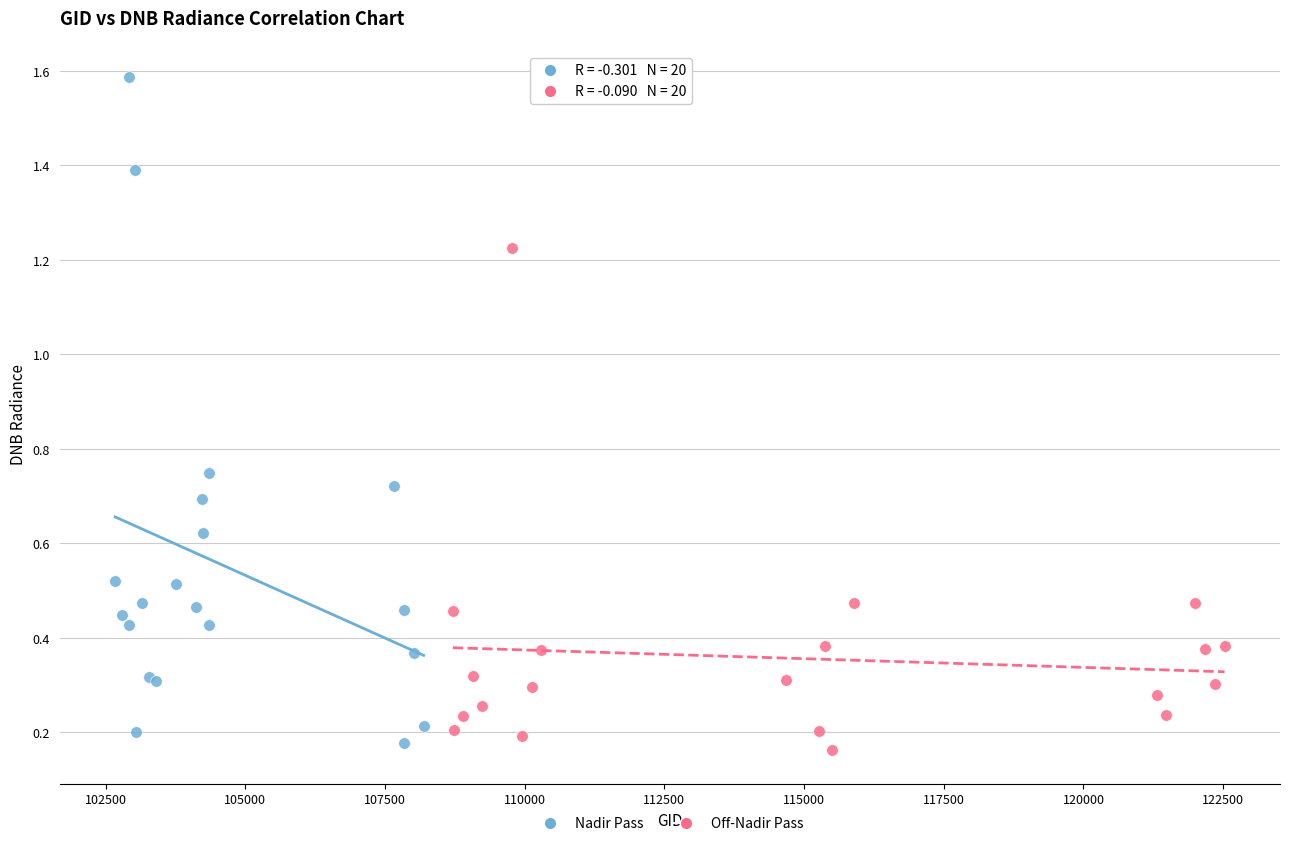

Which series contains the lowest Y value?

Off-Nadir Pass